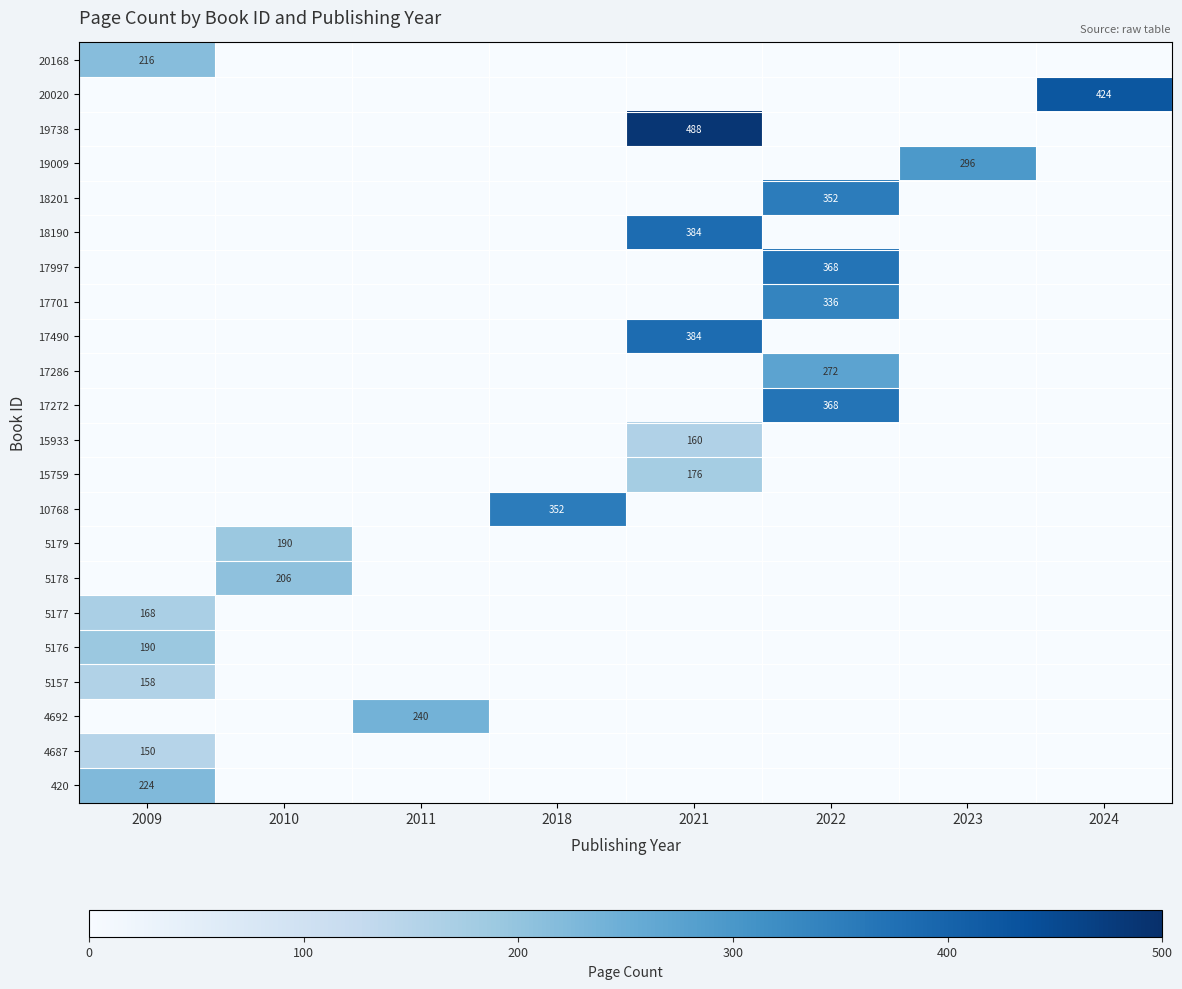

The 18190 series shows 137 at 2021. True or false?

False